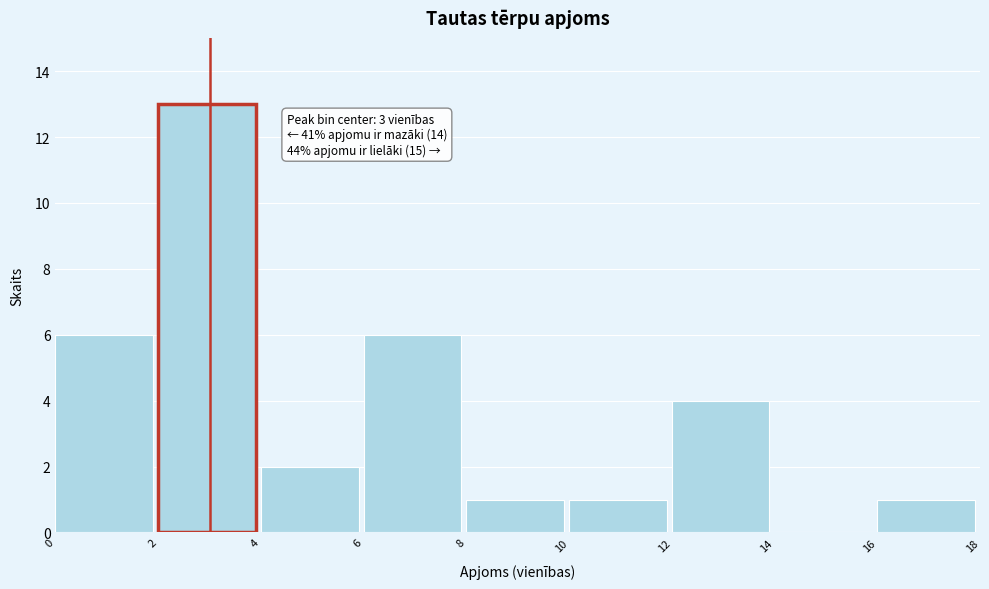

Over which range of the x-axis is the bar tallest?

2 to 4